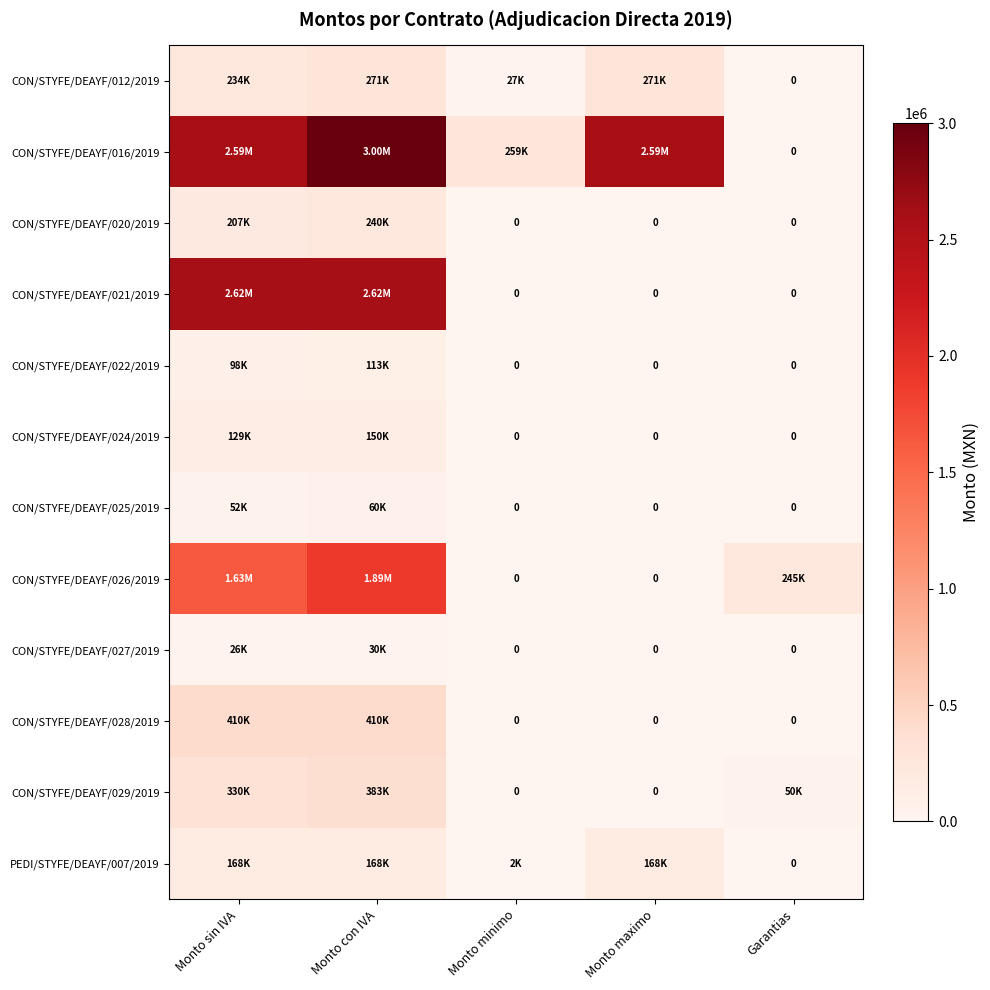

How many positive values does the CON/STYFE/DEAYF/020/2019 series have?

2